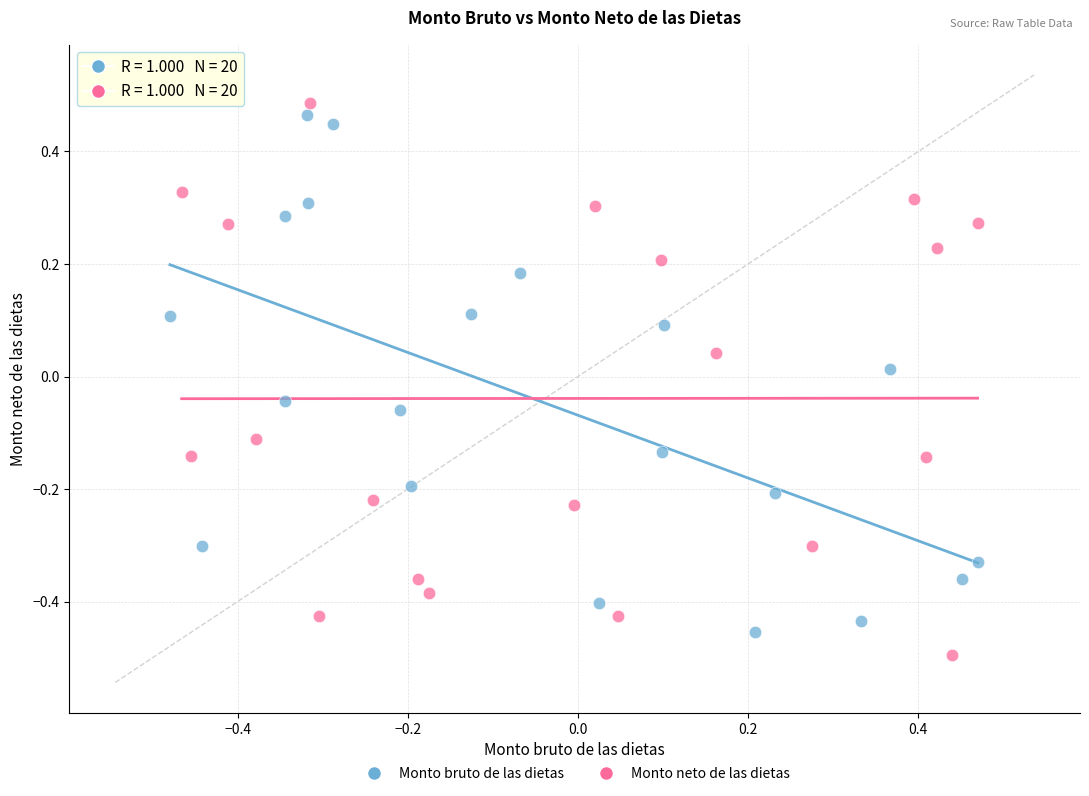

Which series has the widest spread of Y values?

Monto neto de las dietas